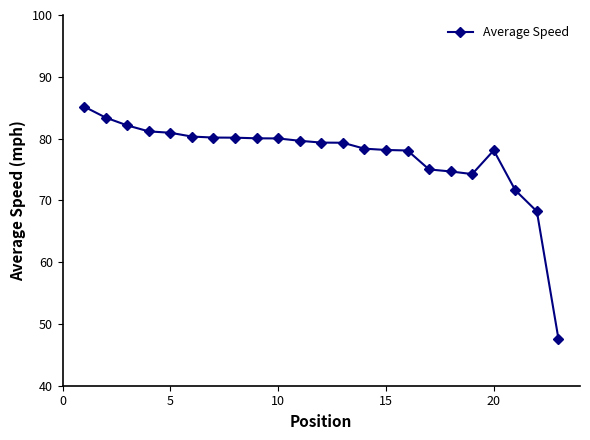

What is the difference between the maximum and minimum values?

37.6